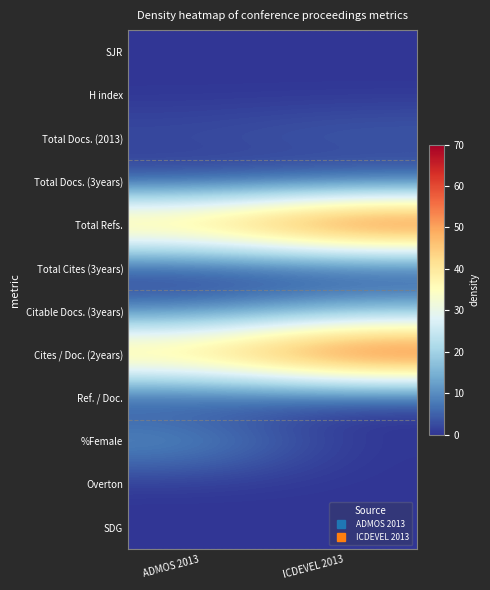

Reading left to right, transcribe all the data shown in this chart.

SJR: ADMOS 2013=0	ICDEVEL 2013=0
H index: ADMOS 2013=0	ICDEVEL 2013=0
Total Docs. (2013): ADMOS 2013=3	ICDEVEL 2013=5
Total Docs. (3years): ADMOS 2013=0	ICDEVEL 2013=0
Total Refs.: ADMOS 2013=50	ICDEVEL 2013=70
Total Cites (3years): ADMOS 2013=0	ICDEVEL 2013=0
Citable Docs. (3years): ADMOS 2013=6	ICDEVEL 2013=13
Cites / Doc. (2years): ADMOS 2013=49	ICDEVEL 2013=69
Ref. / Doc.: ADMOS 2013=0	ICDEVEL 2013=0
%Female: ADMOS 2013=12	ICDEVEL 2013=0
Overton: ADMOS 2013=0	ICDEVEL 2013=0
SDG: ADMOS 2013=0	ICDEVEL 2013=0